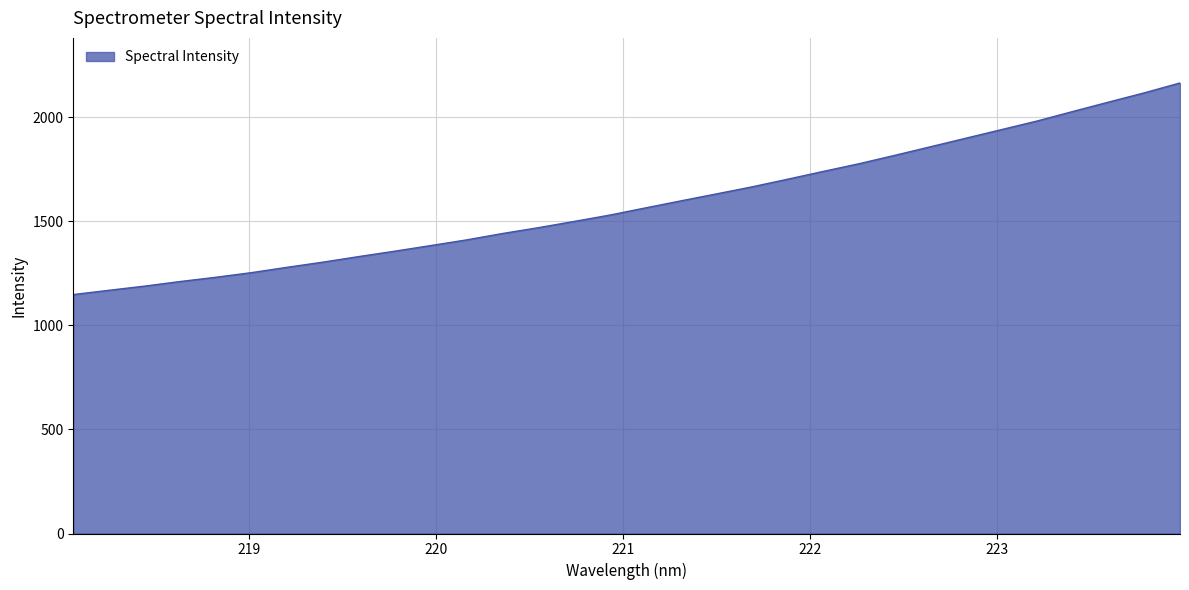

What is the minimum value shown in the chart?

1147.7